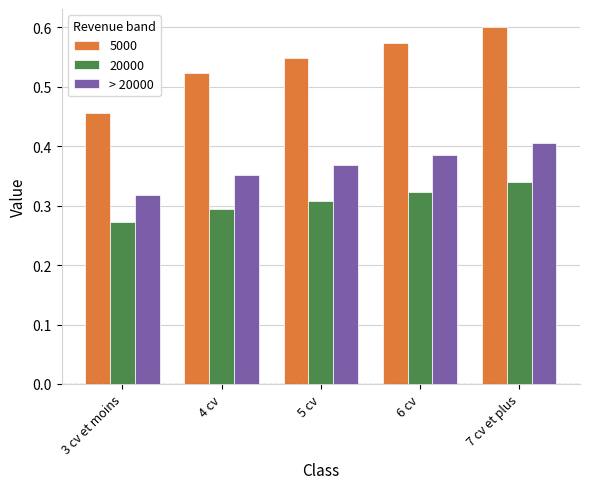

Count the 5000 values in the range 0 to 1.

5